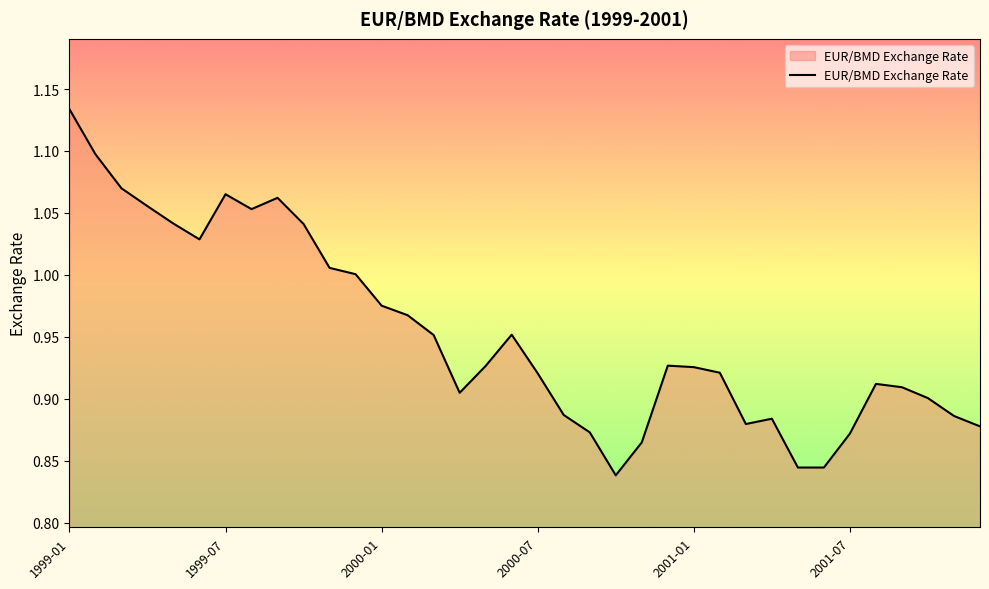

What is the minimum value shown in the chart?

0.8